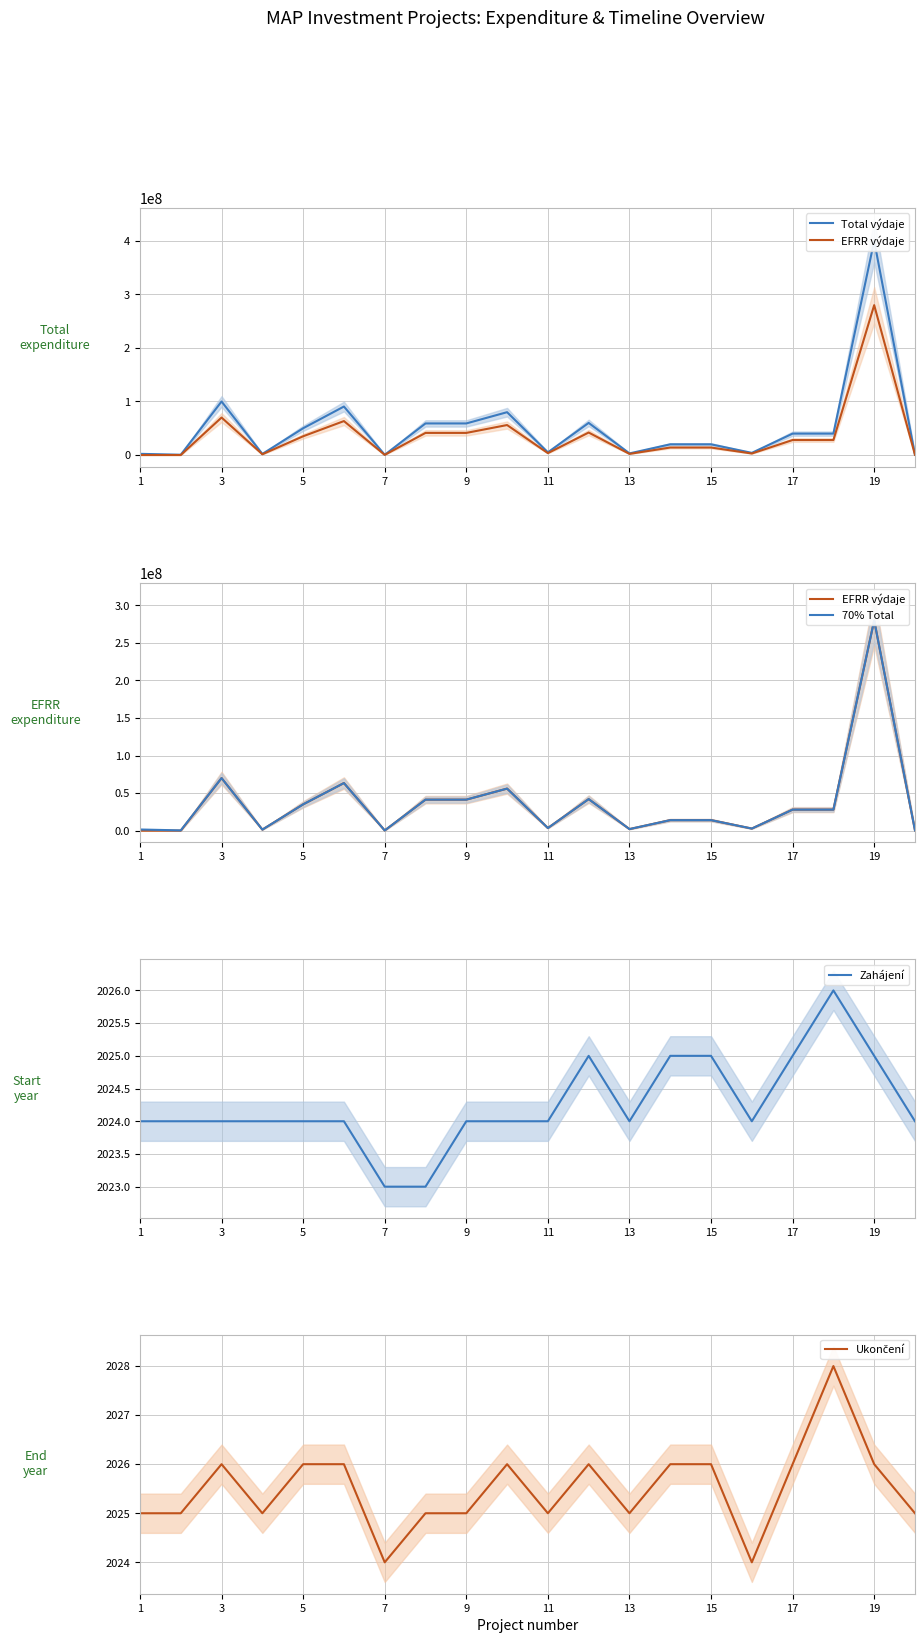

Which series has the largest range (max minus min)?

Total výdaje